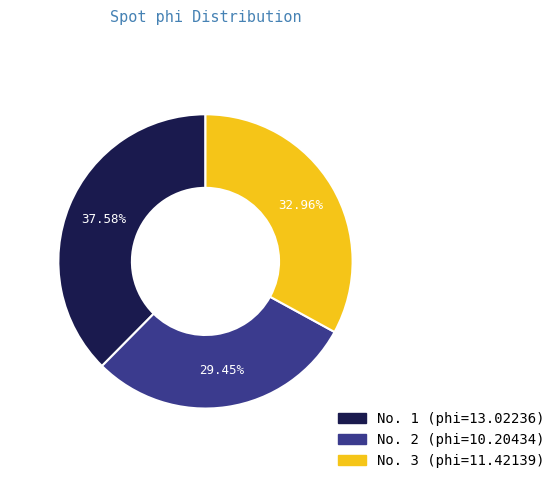

Does any single category account for the majority?

No